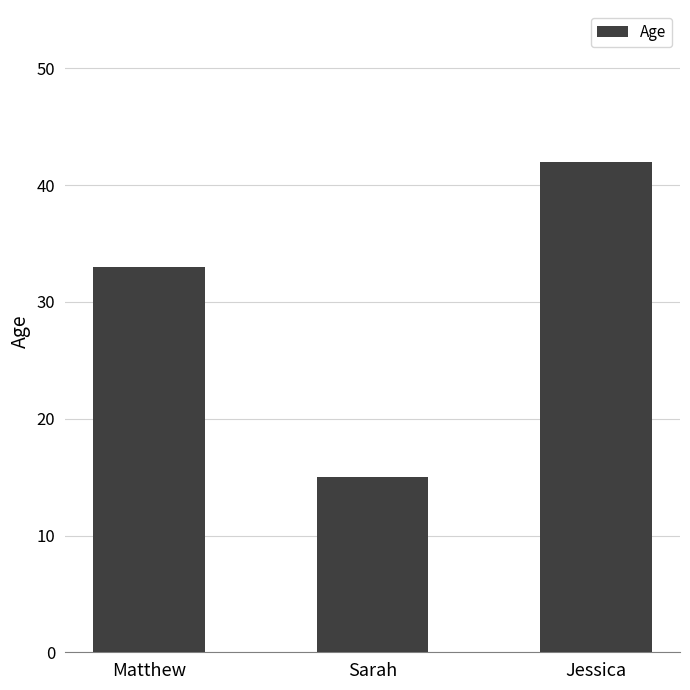

List the labels in order of value, smallest first.

Sarah, Matthew, Jessica